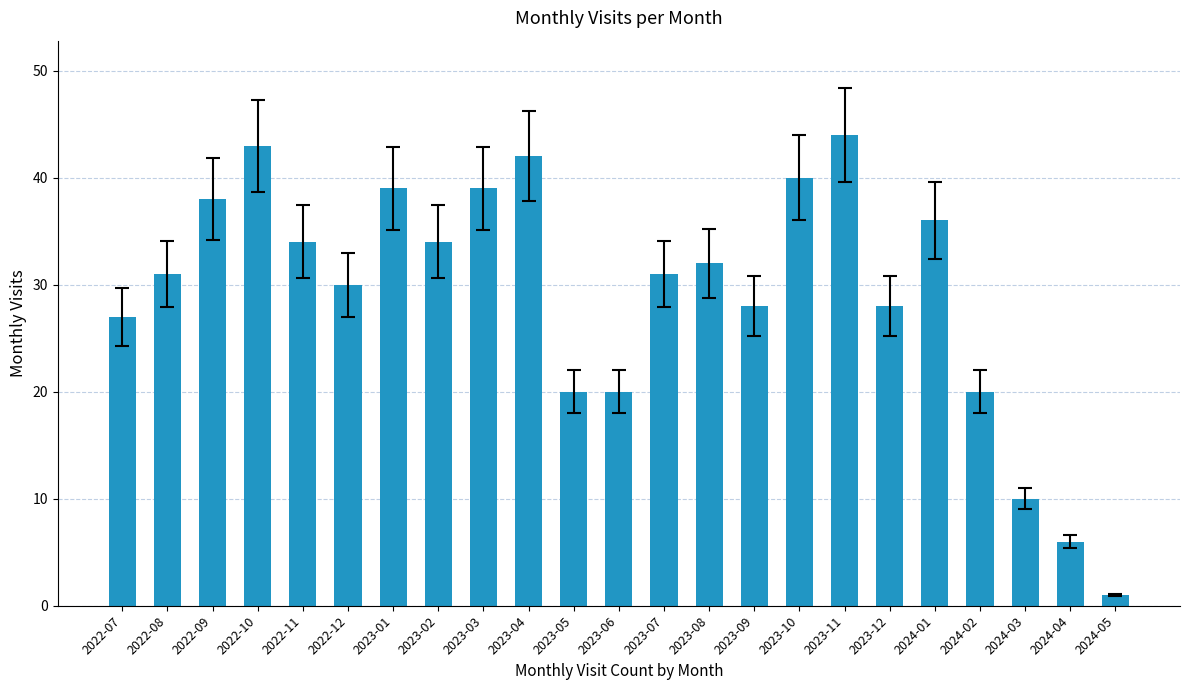

Reading right to left, transcribe all the data shown in this chart.

1	6	10	20	36	28	44	40	28	32	31	20	20	42	39	34	39	30	34	43	38	31	27